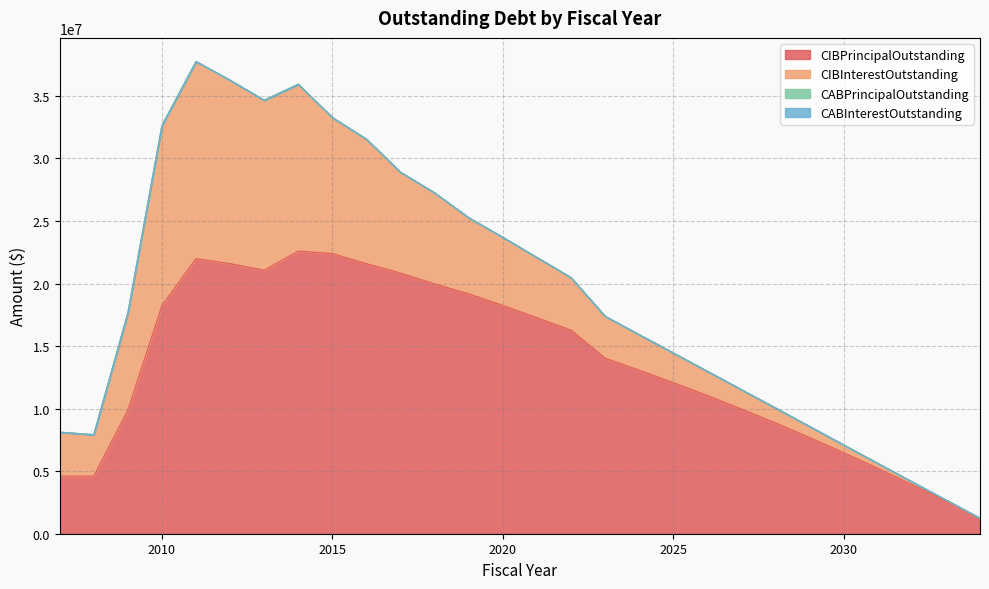

What is the difference between the maximum and second lowest values in the CIBInterestOutstanding series?

15659495.6